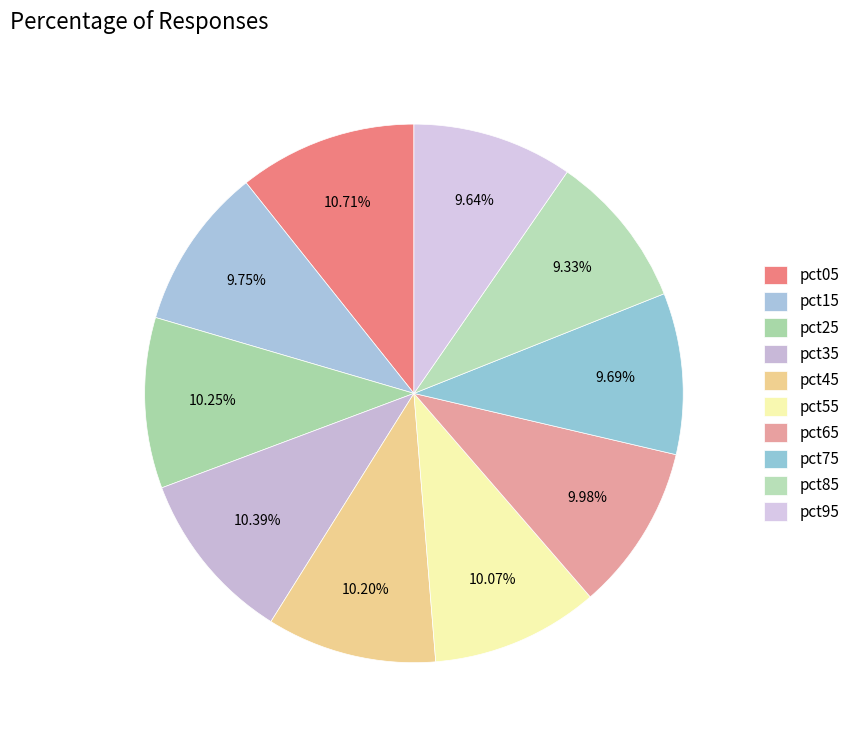

How many segments does this pie chart have?

10